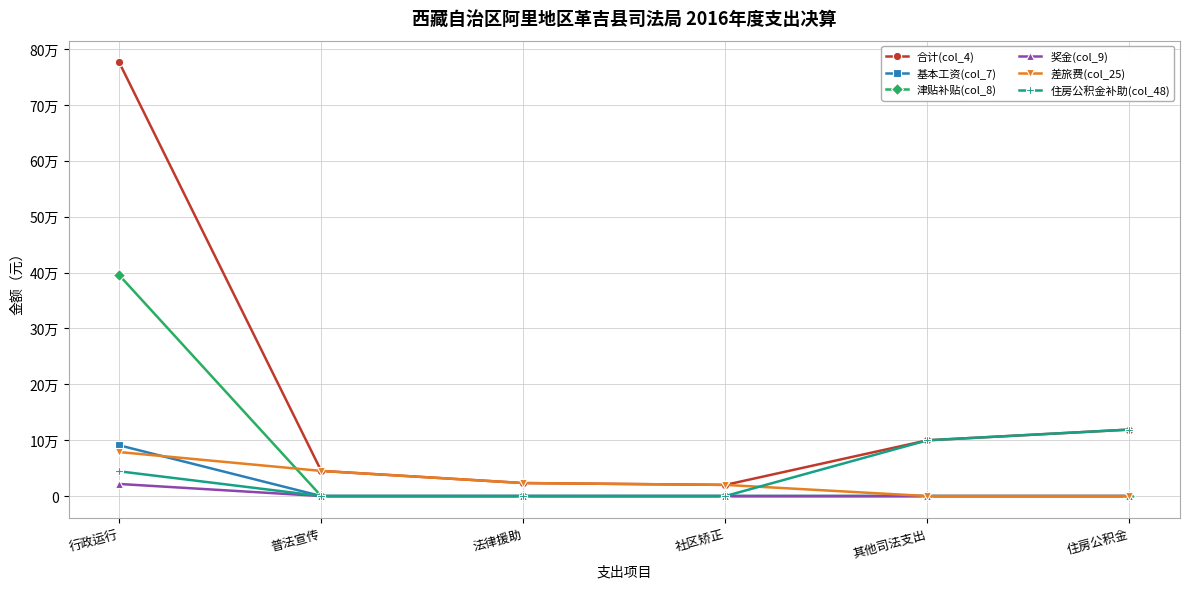

What position from the left is 普法宣传?

2